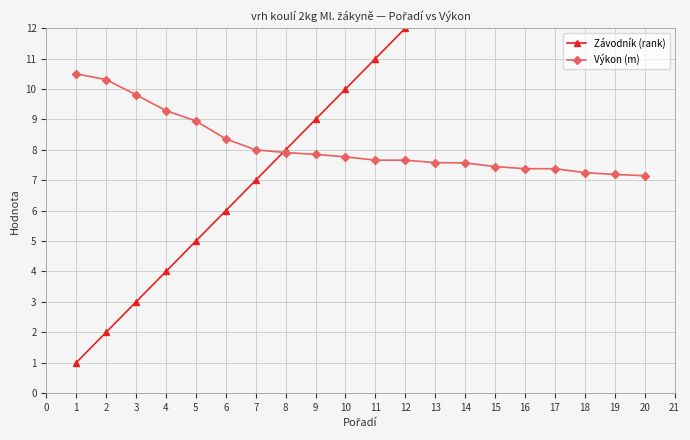

Read the Výkon (m) value at 12.

7.7